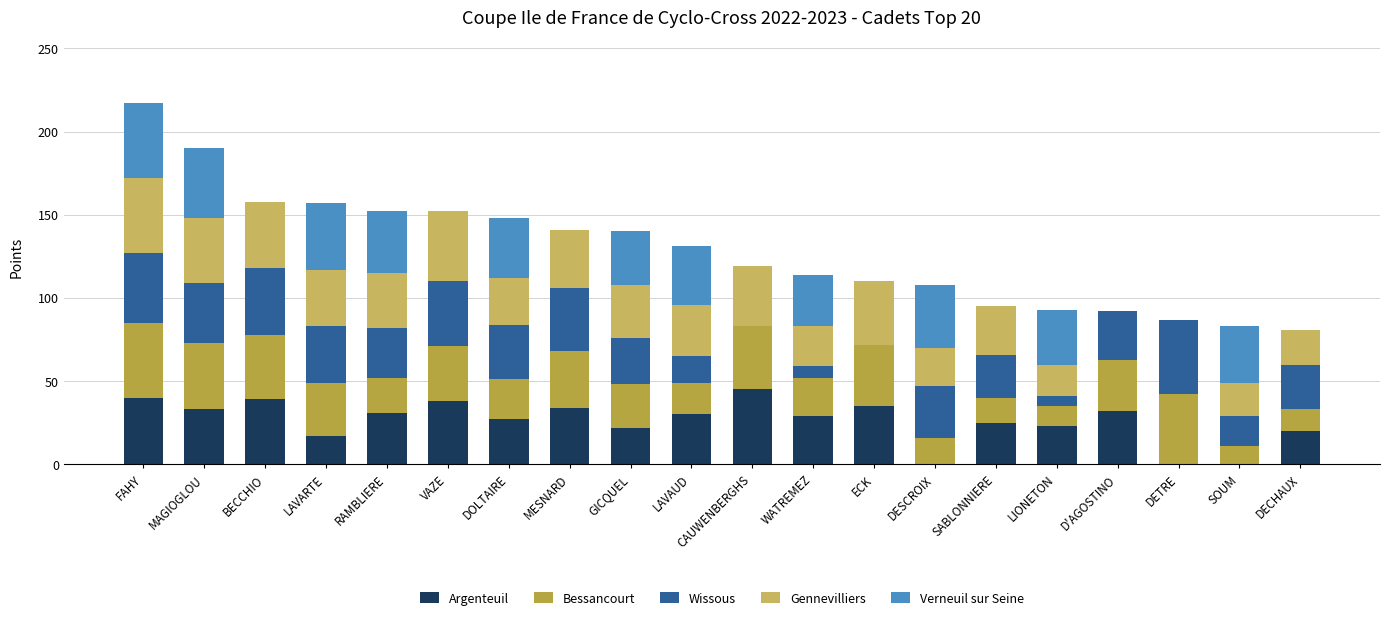

What is the approximate value of Wissous at LAVARTE?

34